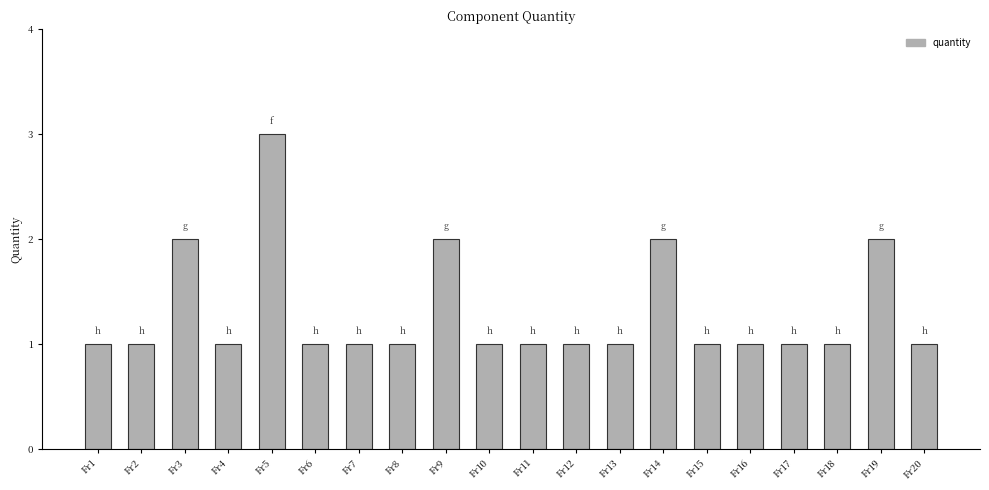

What is the approximate value at Fr7?

1